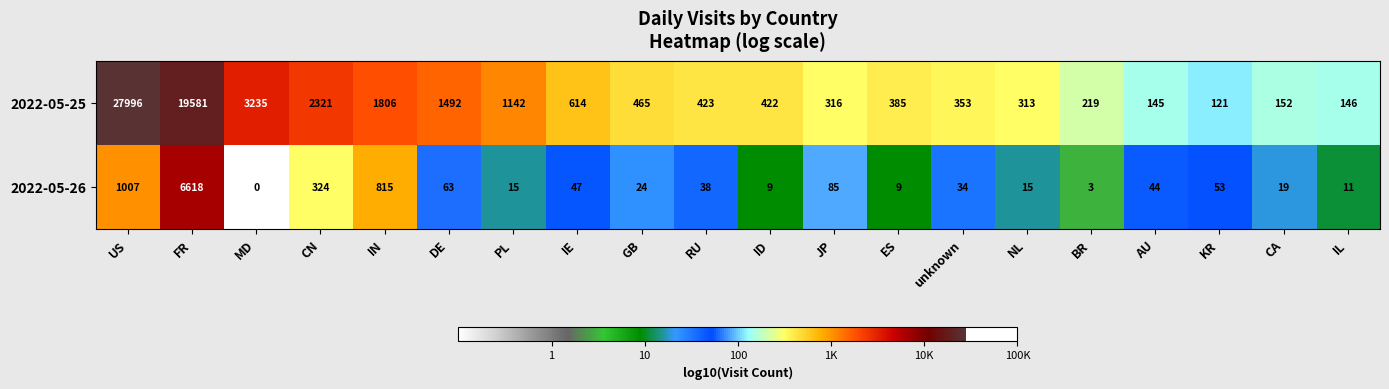

Count the number of data series in this chart.

2